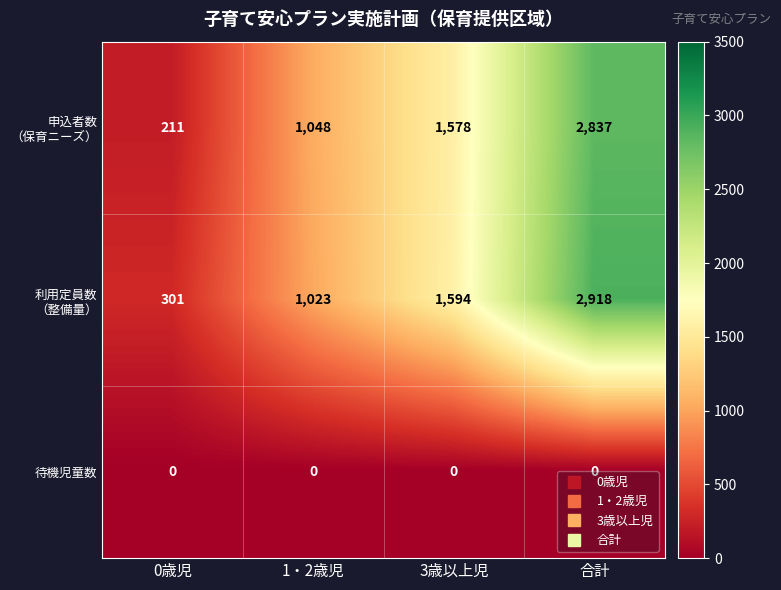

The value of 待機児童数 at 3歳以上児 is 0. True or false?

True